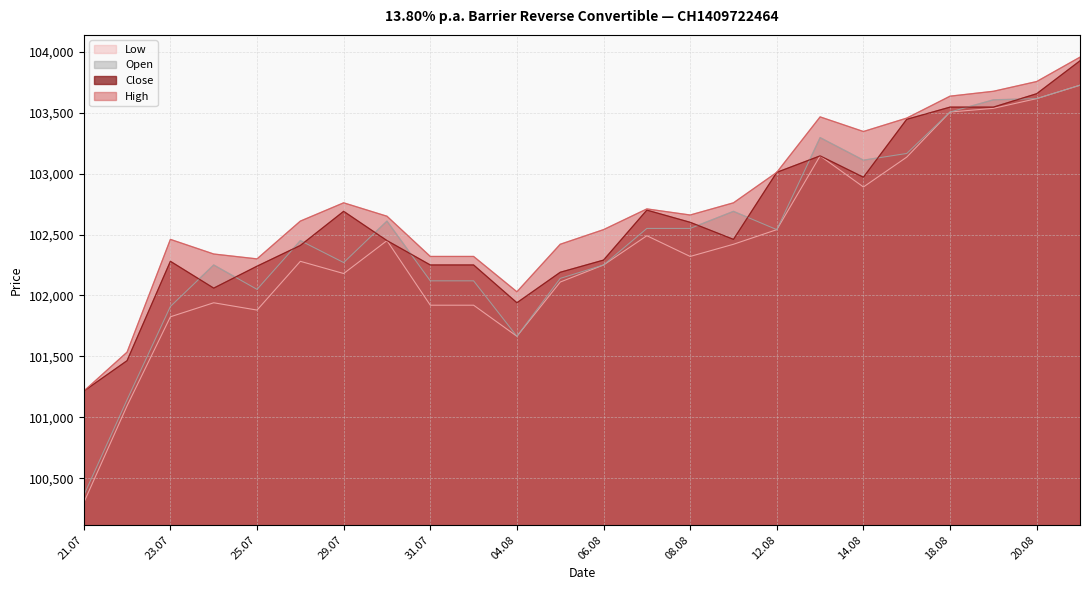

Between 23.07 and 29.07, which series saw the biggest shift?

Close